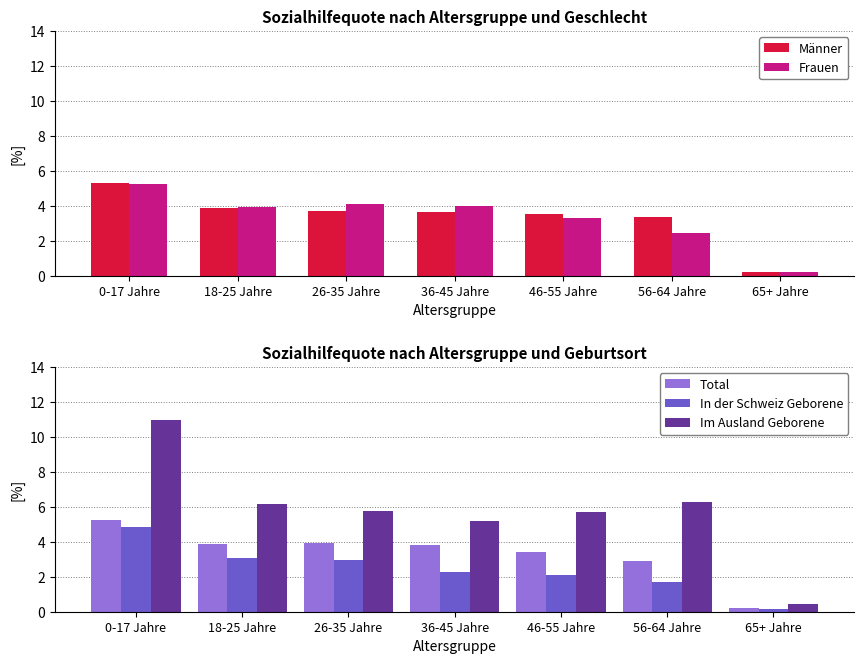

What is the minimum value for Im Ausland Geborene?

0.4